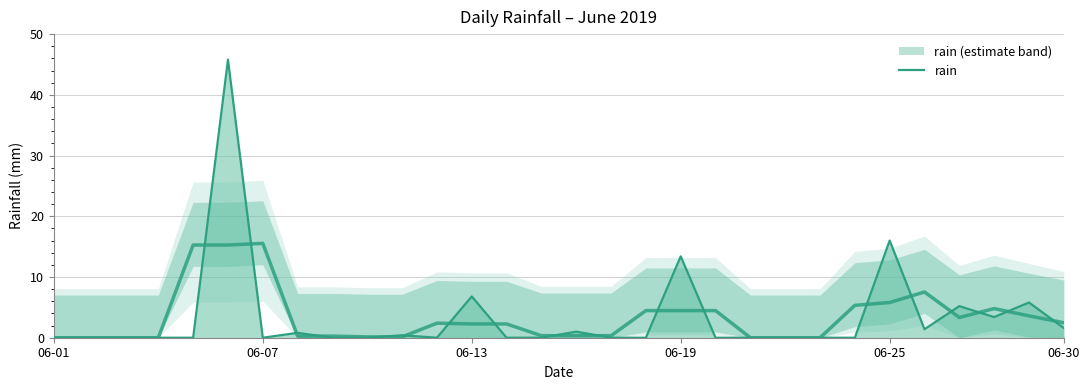

What position from the left is 13?

14